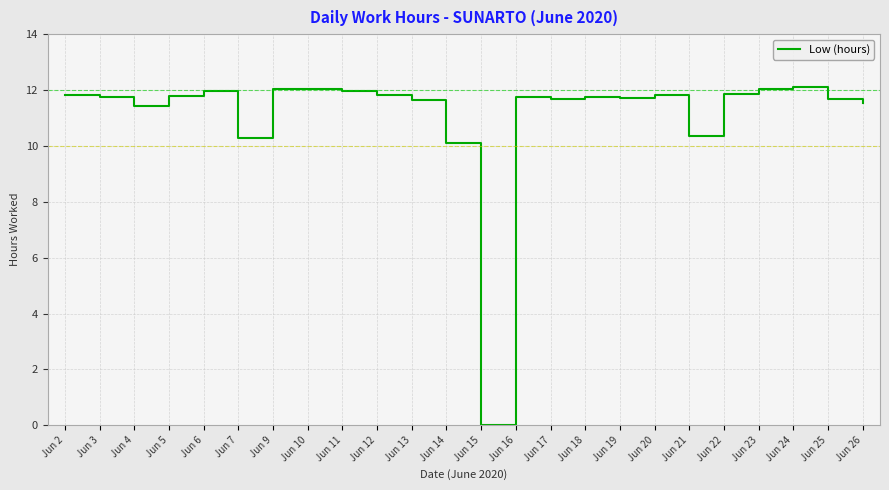

How many values exceed 11?

20